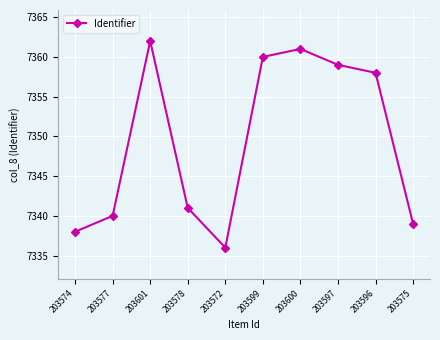

What is the average value?

7349